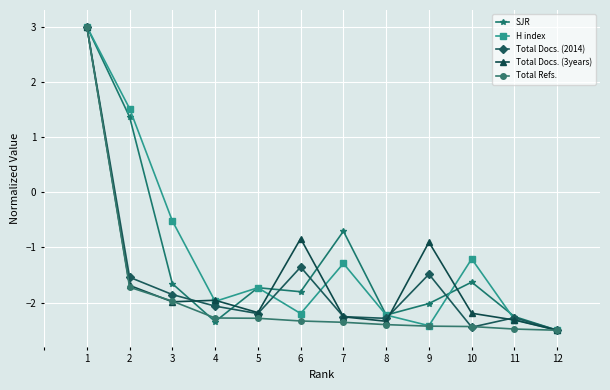

What is the difference between the second highest and second lowest values in the H index series?

3.9